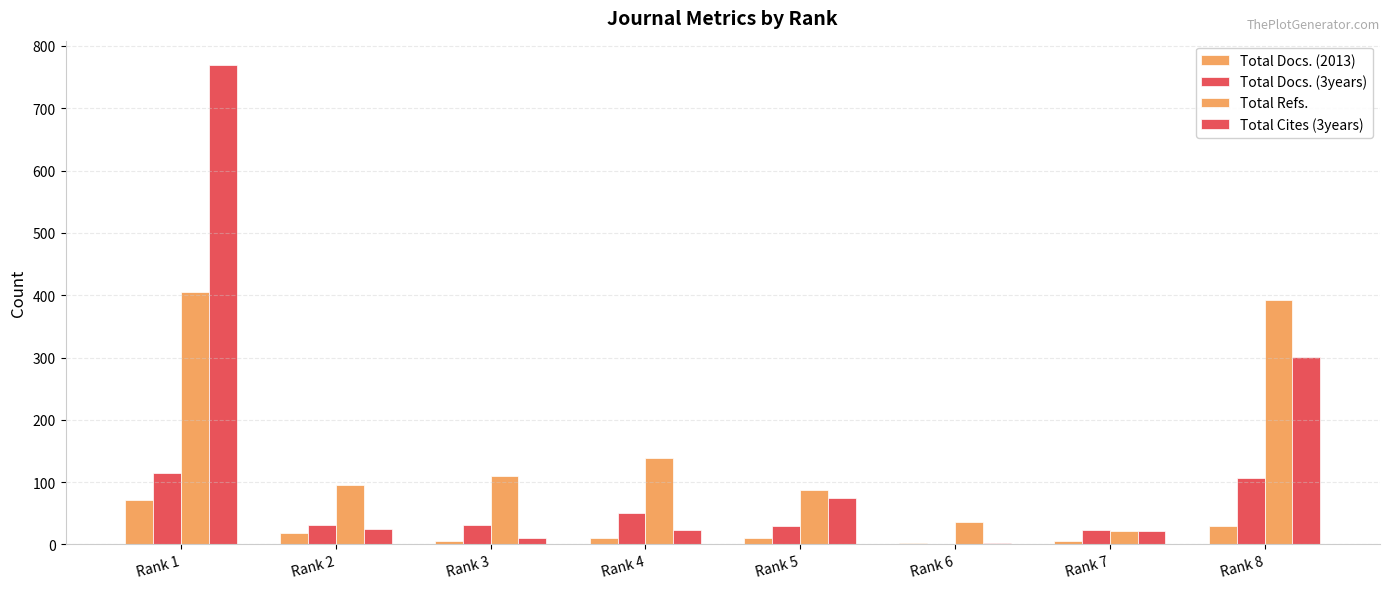

Which has a higher value, Rank 5 or Rank 3?

Rank 5